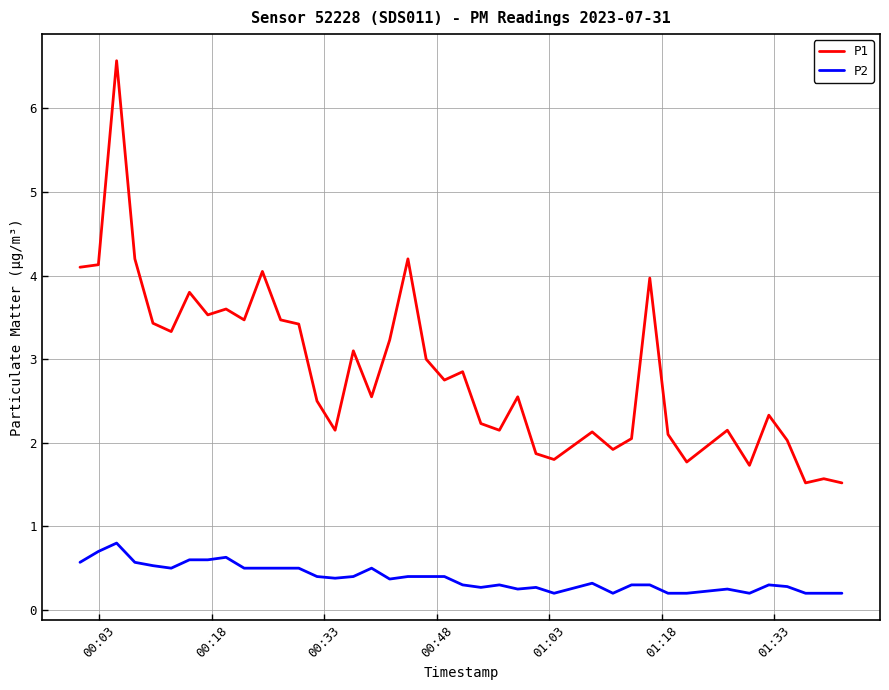

Count the number of categories in the chart.

40